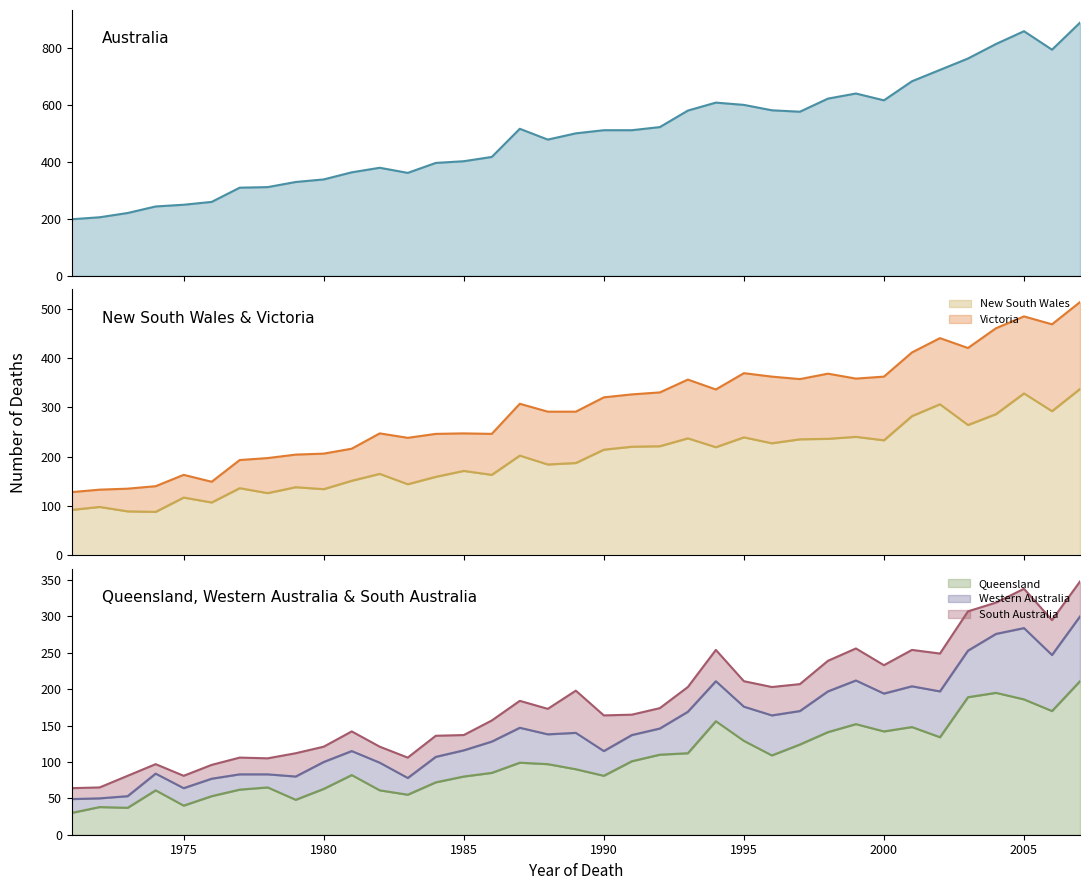

What is the lowest value of the New South Wales series?

88